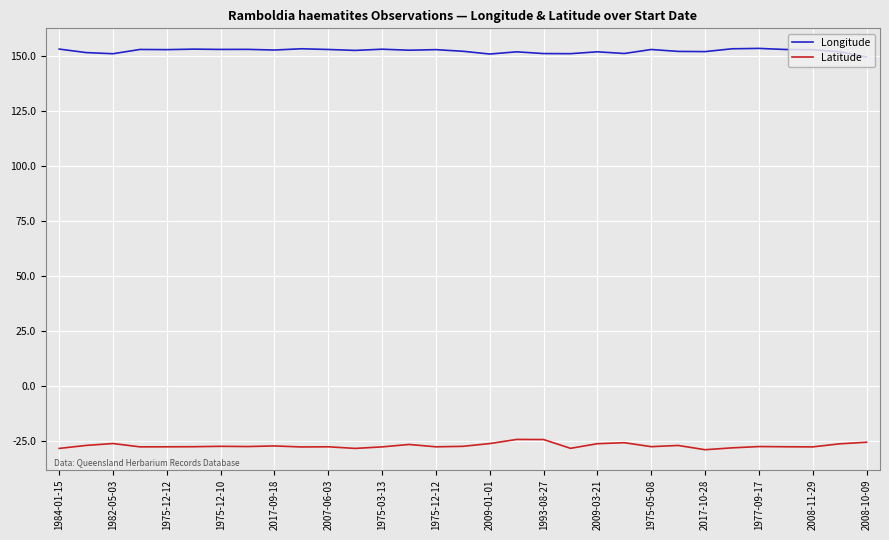

What is the average value of the Latitude series?

-27.0